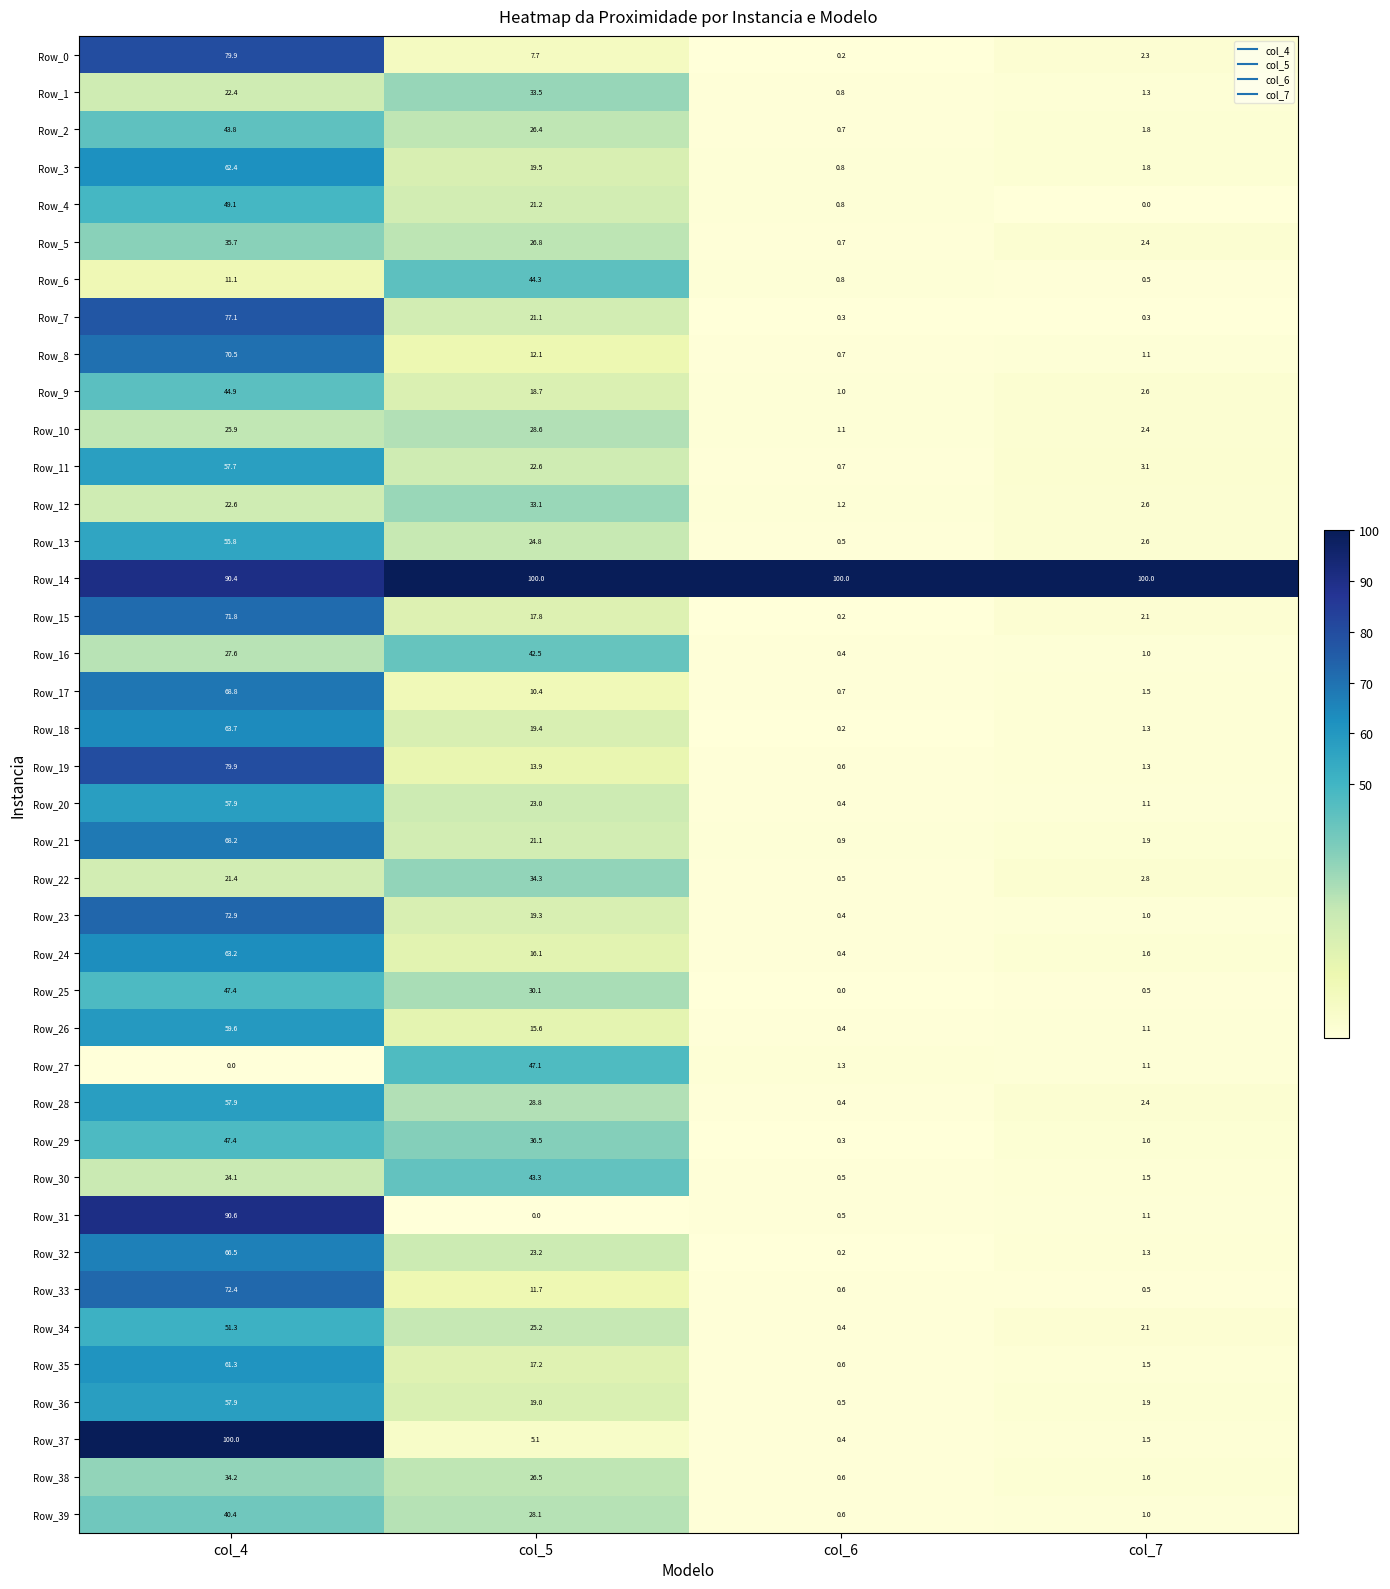

What is the sum of the Row_35 values at col_5 and col_4?

78.5